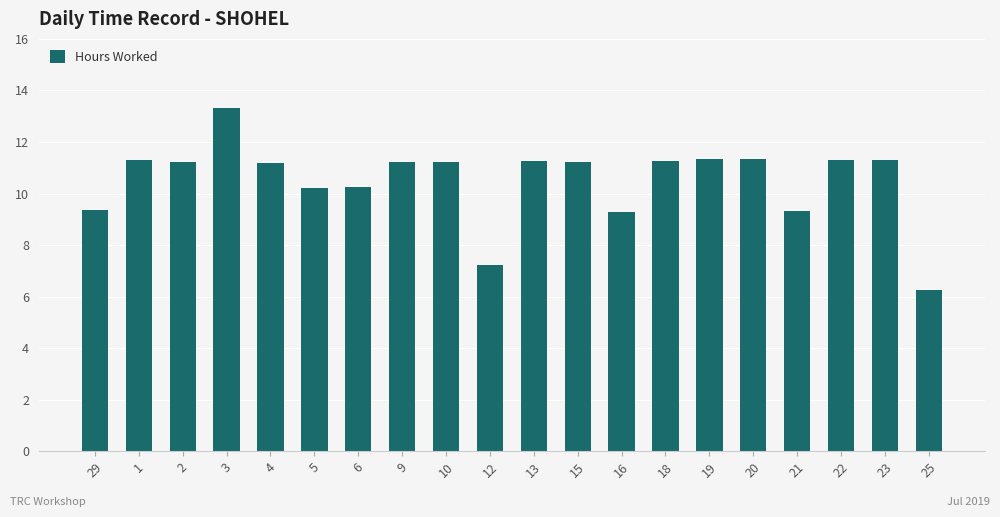

What is the difference between the values at 4 and 20?

0.1